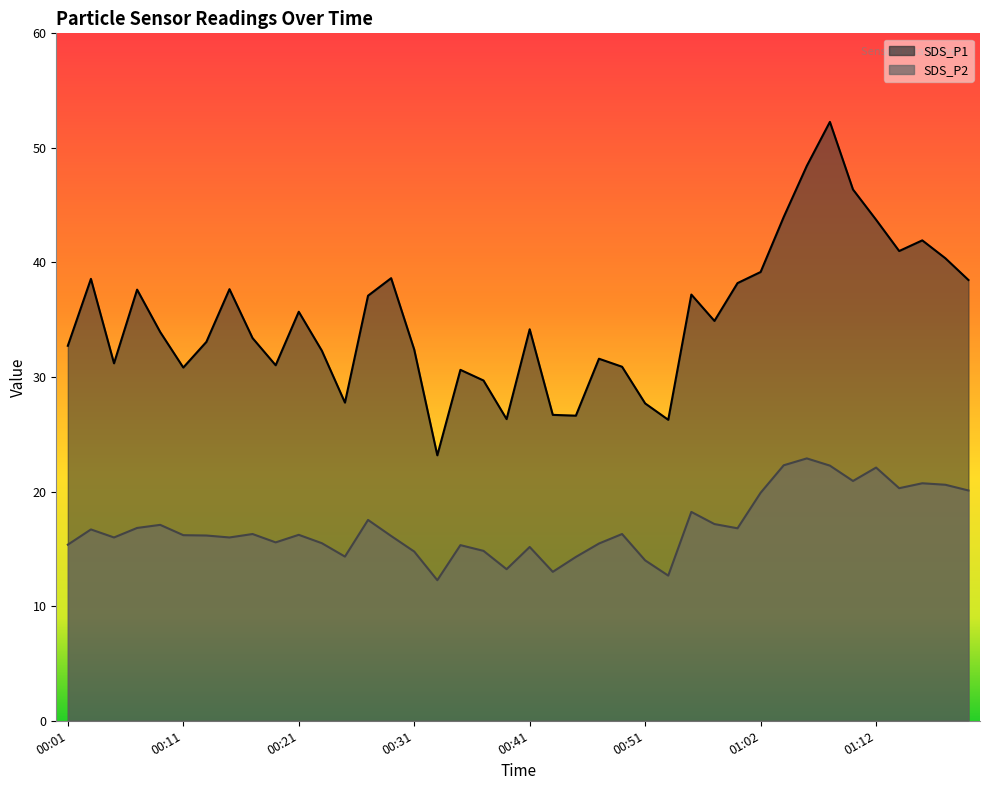

What is the difference between the SDS_P2 values at 01:20 and 00:39?

6.9